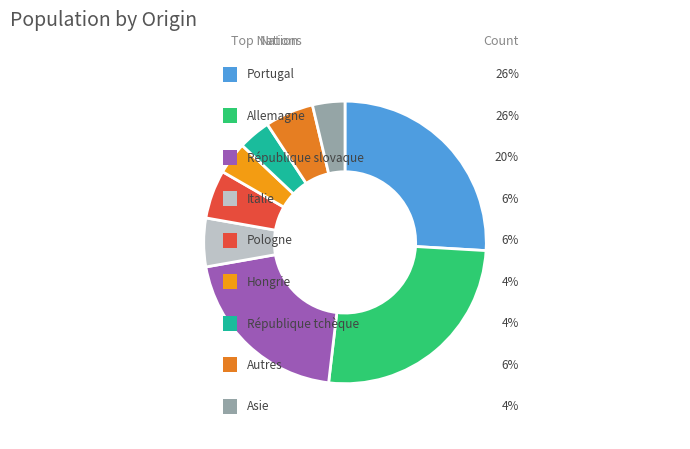

Count the number of slices in the pie.

9